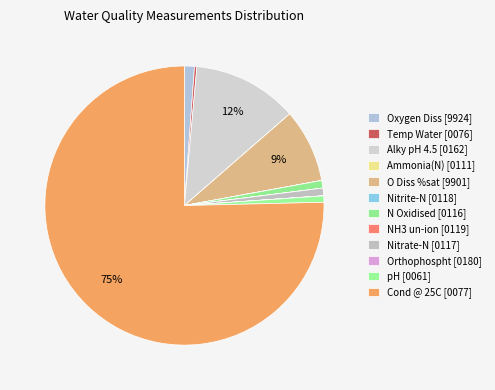

How many slices are in this pie chart?

12